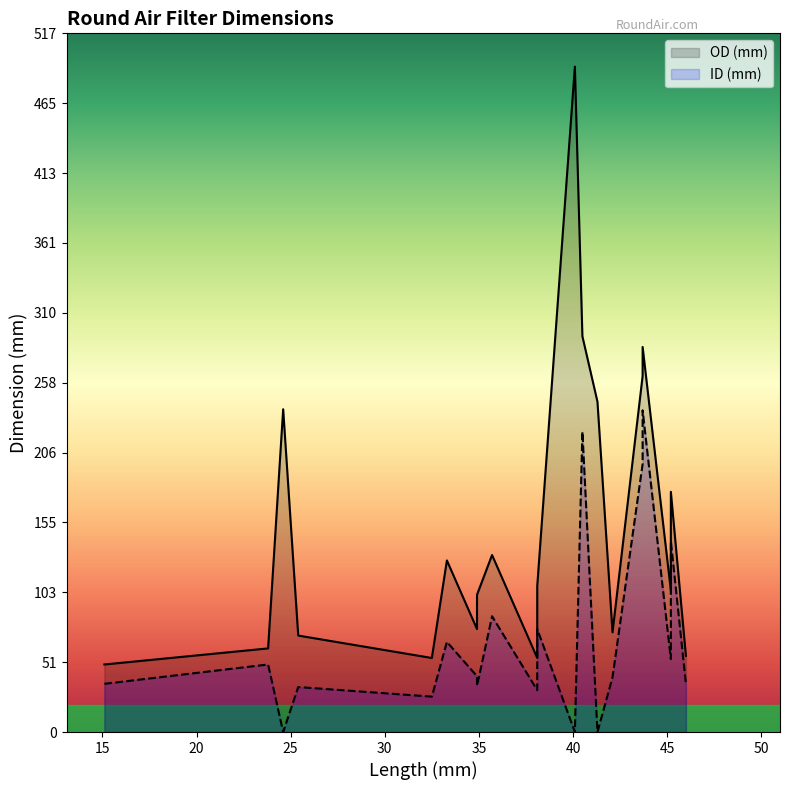

How many lines are shown in the chart?

2